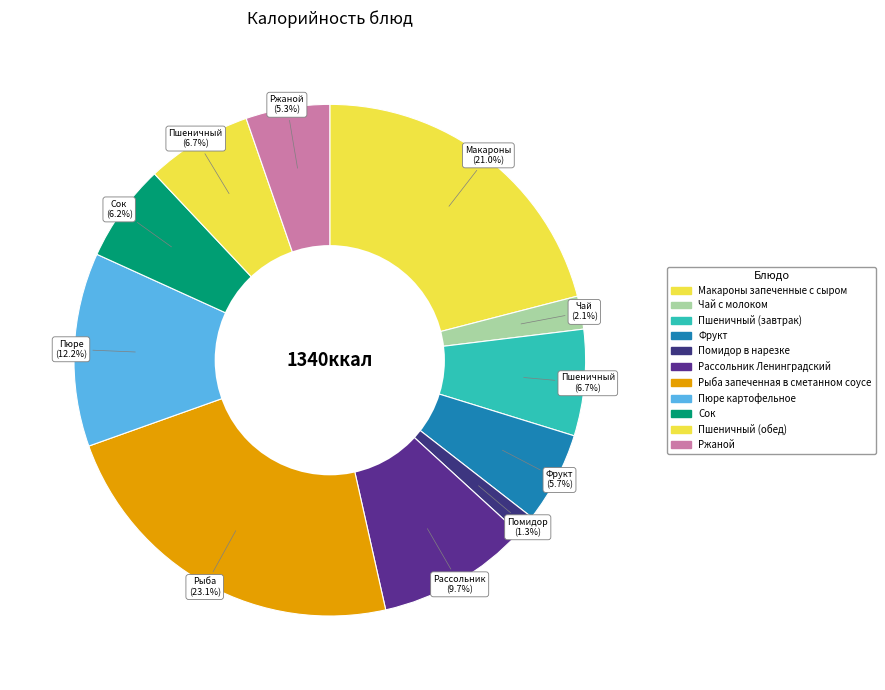

What percentage is NOT represented by Макароны запеченные с сыром?

79.0%